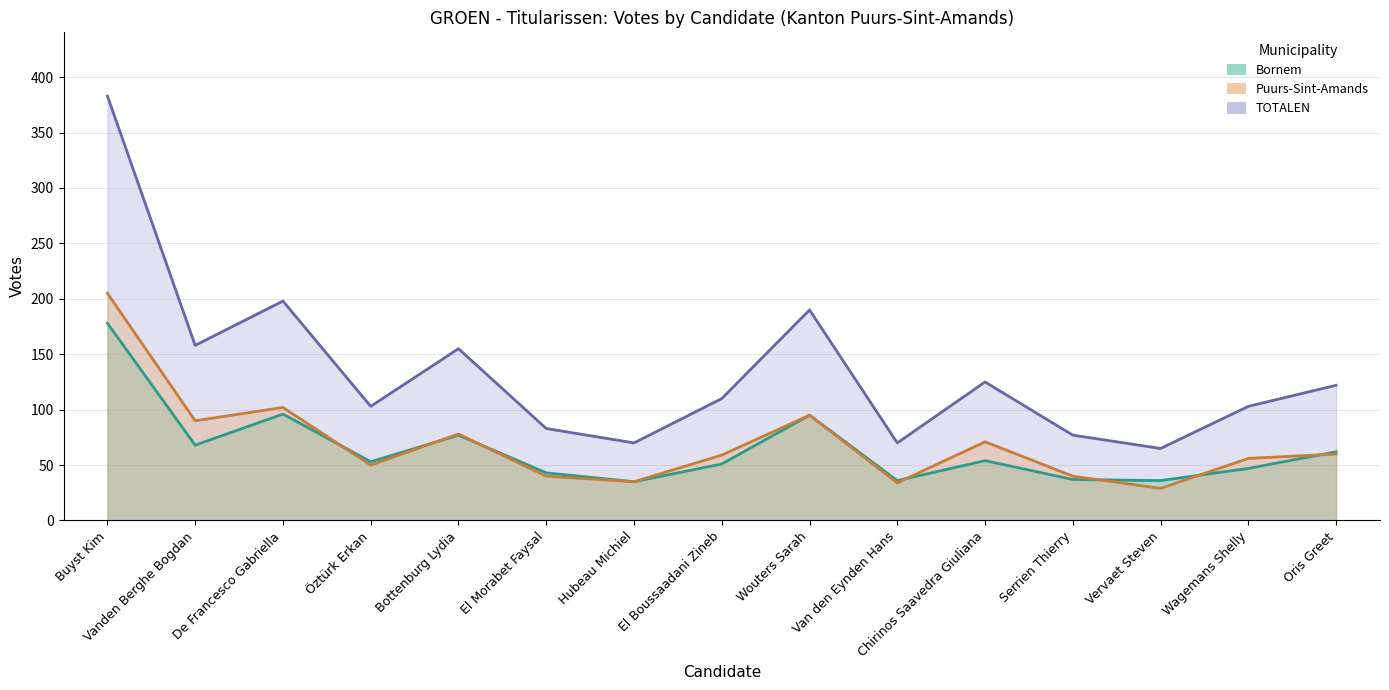

True or false: TOTALEN has more than 0 points higher than both neighbors.

True